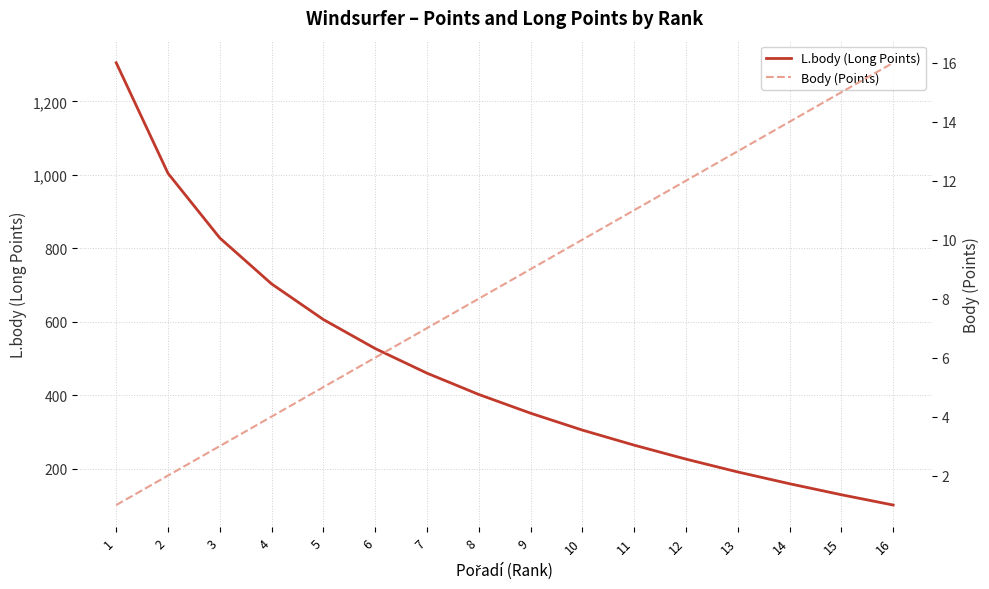

What are all the series names shown in the legend?

L.body (Long Points), Body (Points)